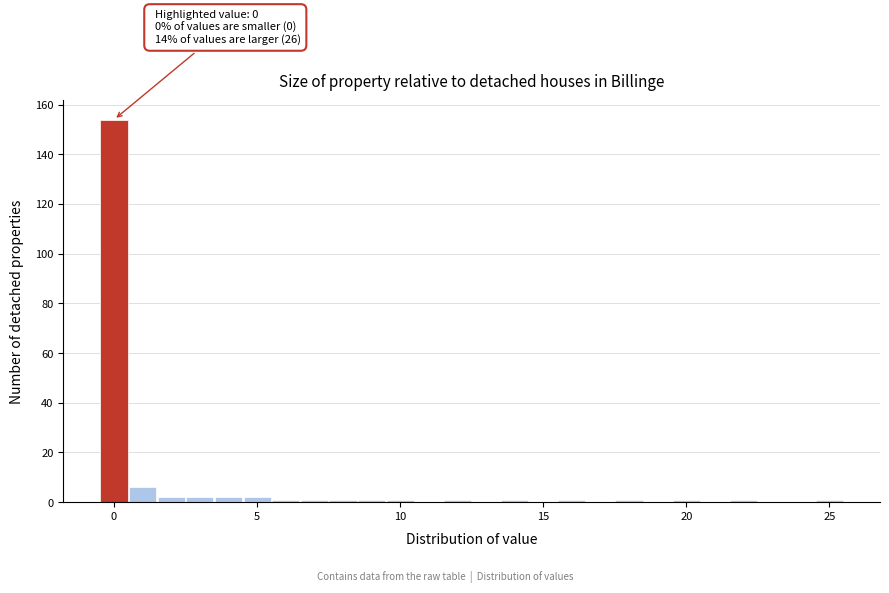

Around what value on the x-axis is the tallest bar? Give the approximate position of its centre, as read against the axis.

0.0